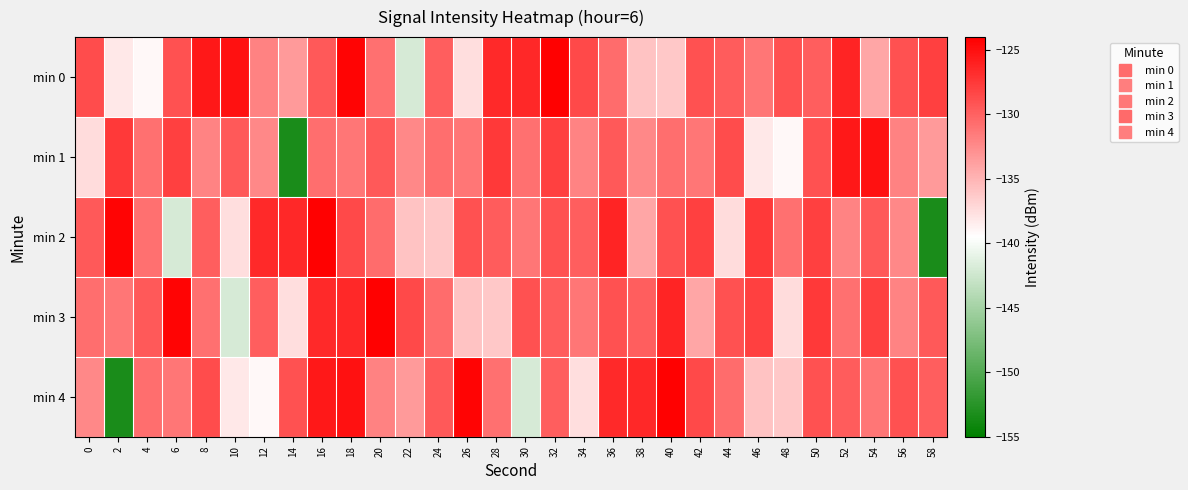

Which category has the highest value across all series?

32